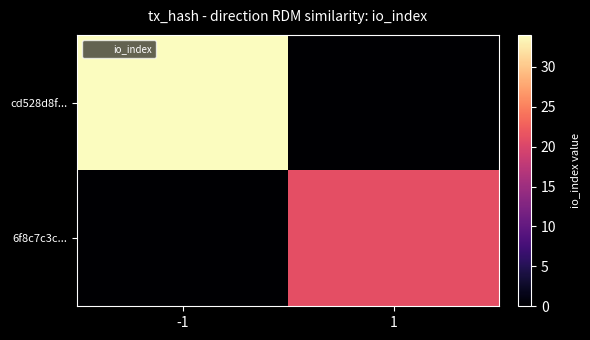

Rank the series by their maximum value, from lowest to highest.

6f8c7c3c..., cd528d8f...